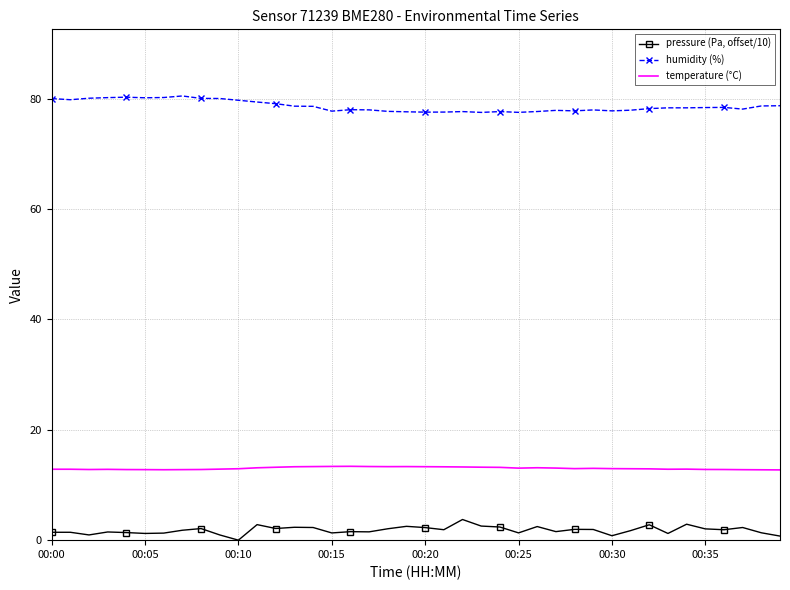

What is the difference between the maximum and minimum values in the pressure (Pa, offset/10) series?

3.7